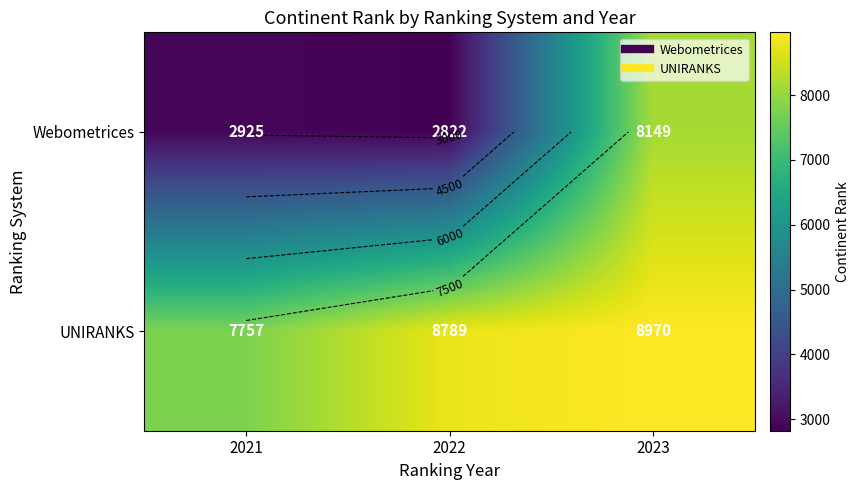

Which series has the largest total across all categories?

UNIRANKS